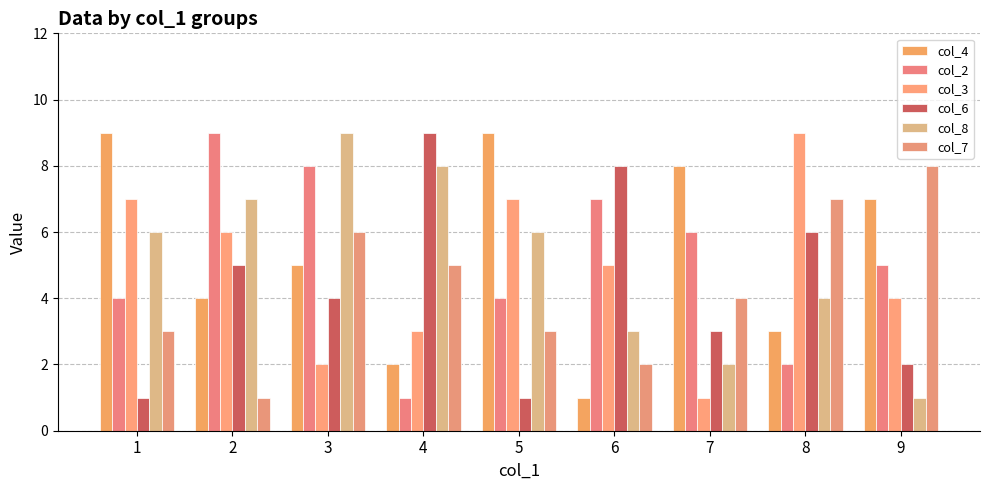

At which category is the sum across all series the highest?

3